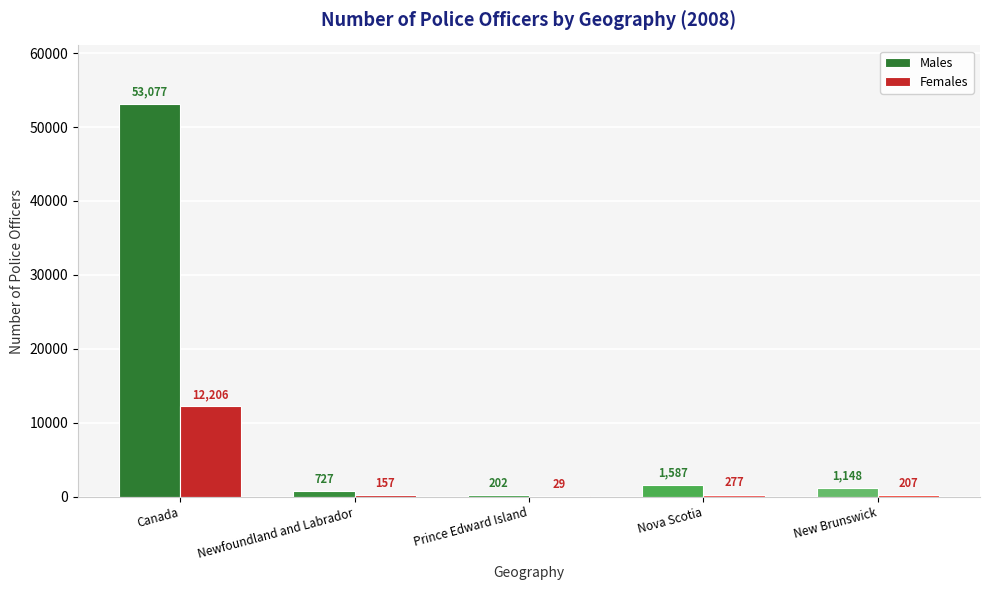

What are all the series names shown in the legend?

Males, Females